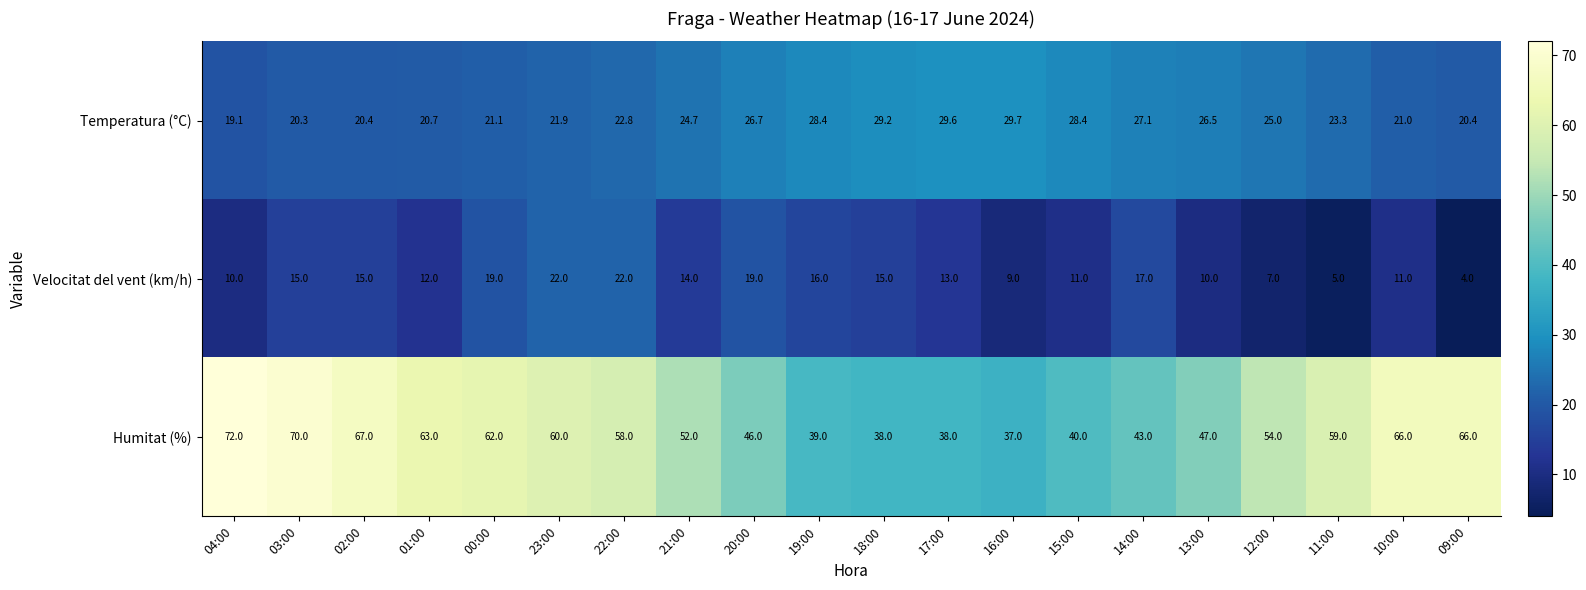

Count the number of categories in the chart.

20